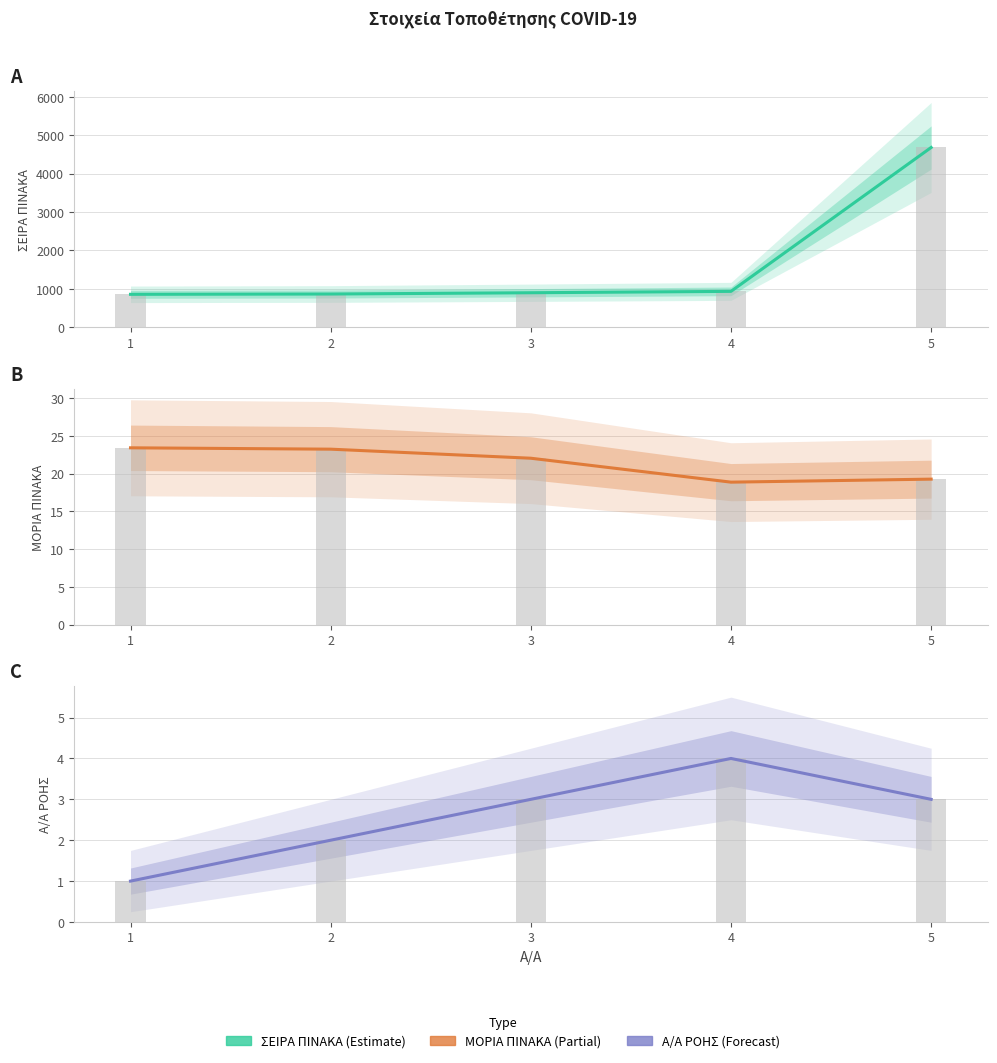

Reading right to left, extract all data points from this chart.

ΣΕΙΡΑ ΠΙΝΑΚΑ: 5=4680.0	4=936.0	3=900.0	2=867.0	1=859.0
ΜΟΡΙΑ ΠΙΝΑΚΑ: 5=19.3	4=18.9	3=22.1	2=23.2	1=23.4
Α/Α ΡΟΗΣ: 5=3.0	4=4.0	3=3.0	2=2.0	1=1.0